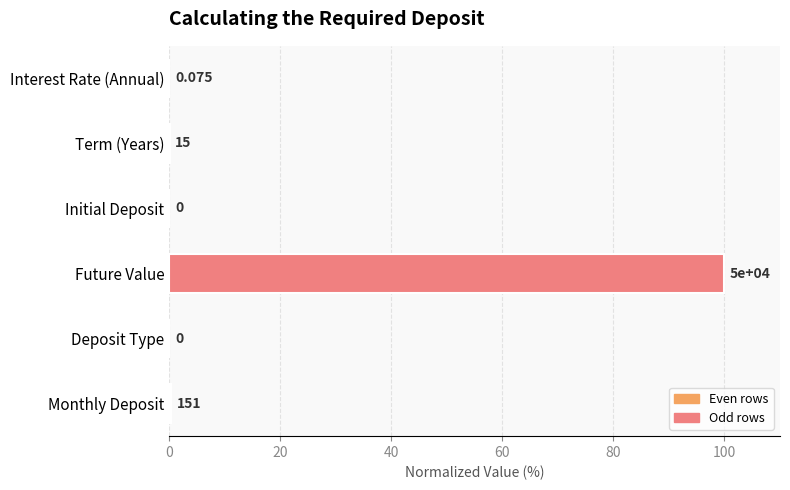

What is the average value?

16.7